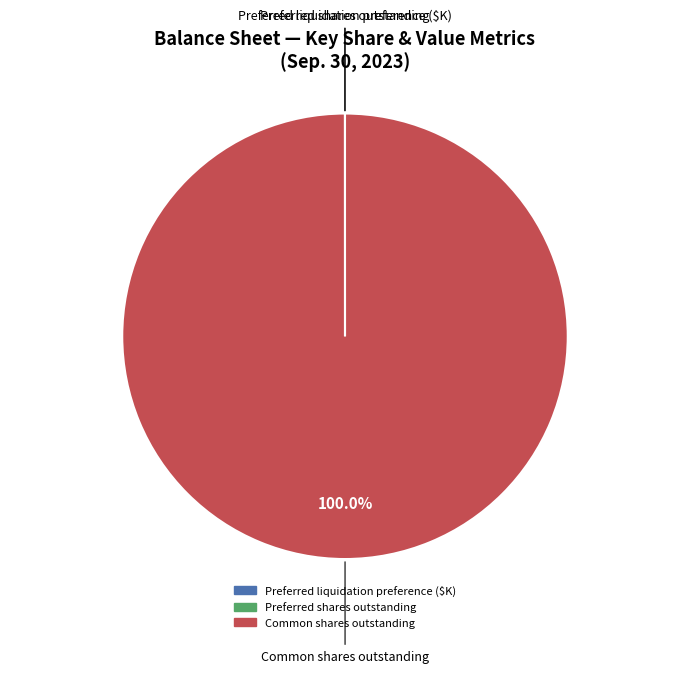

Is there any slice that represents more than half of the pie?

Yes